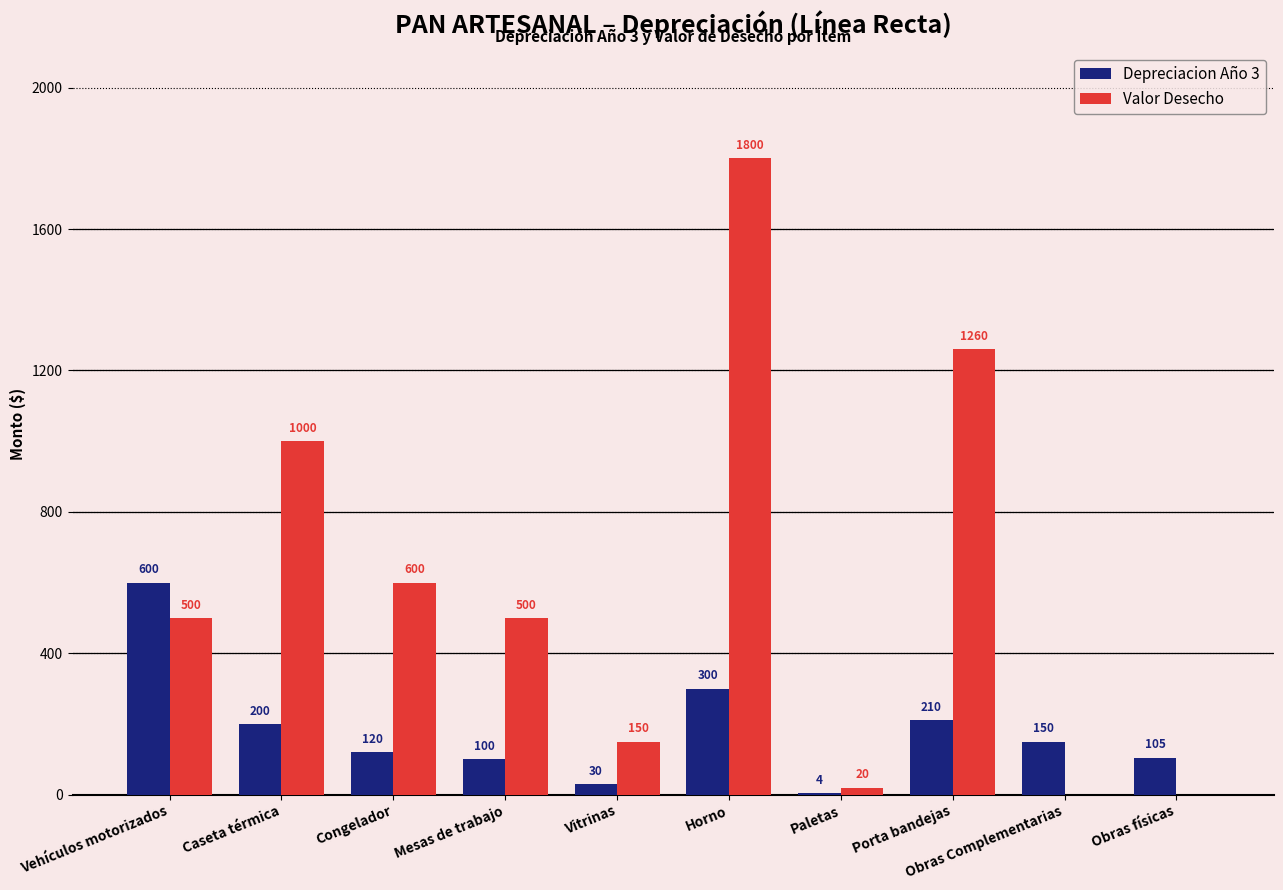

What are all the series names shown in the legend?

Depreciacion Año 3, Valor Desecho